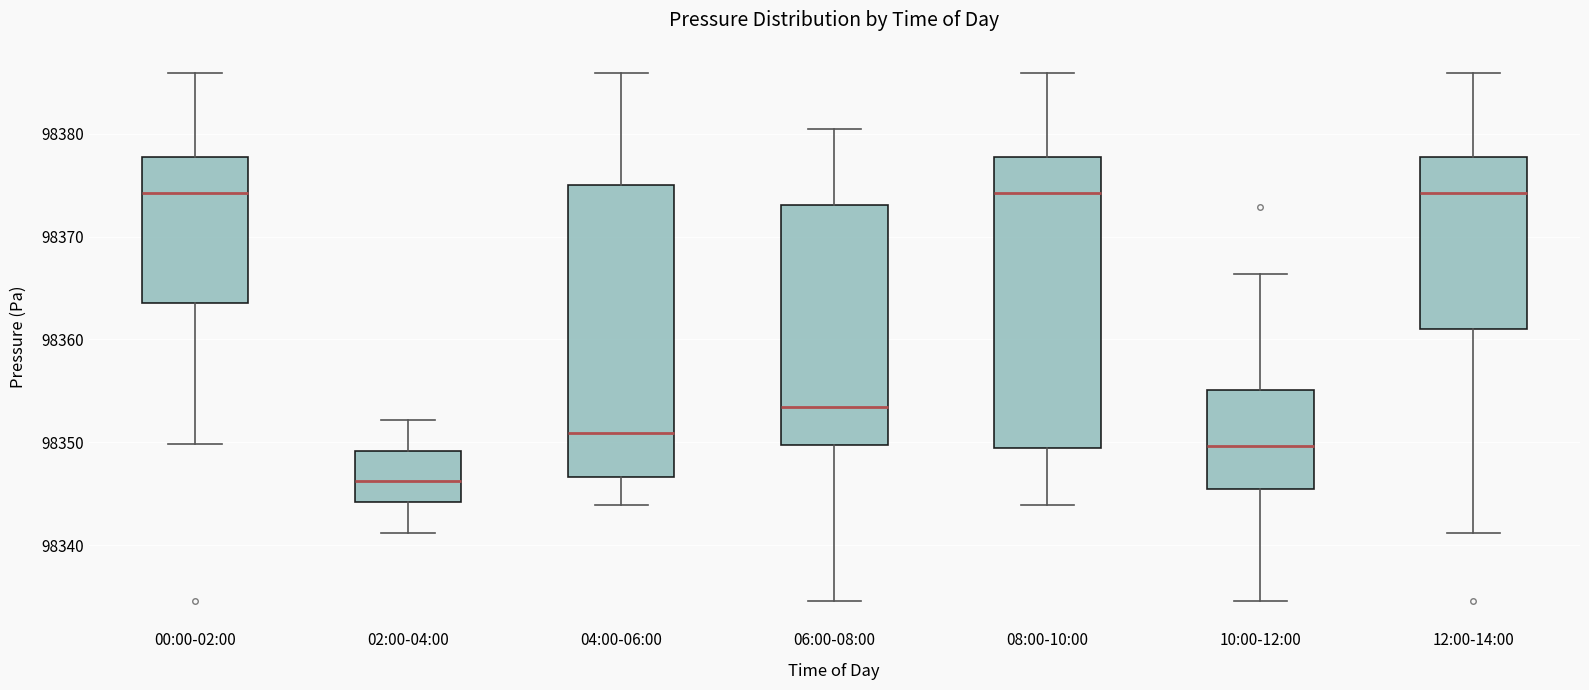

Which box's median line is the lowest?

02:00-04:00